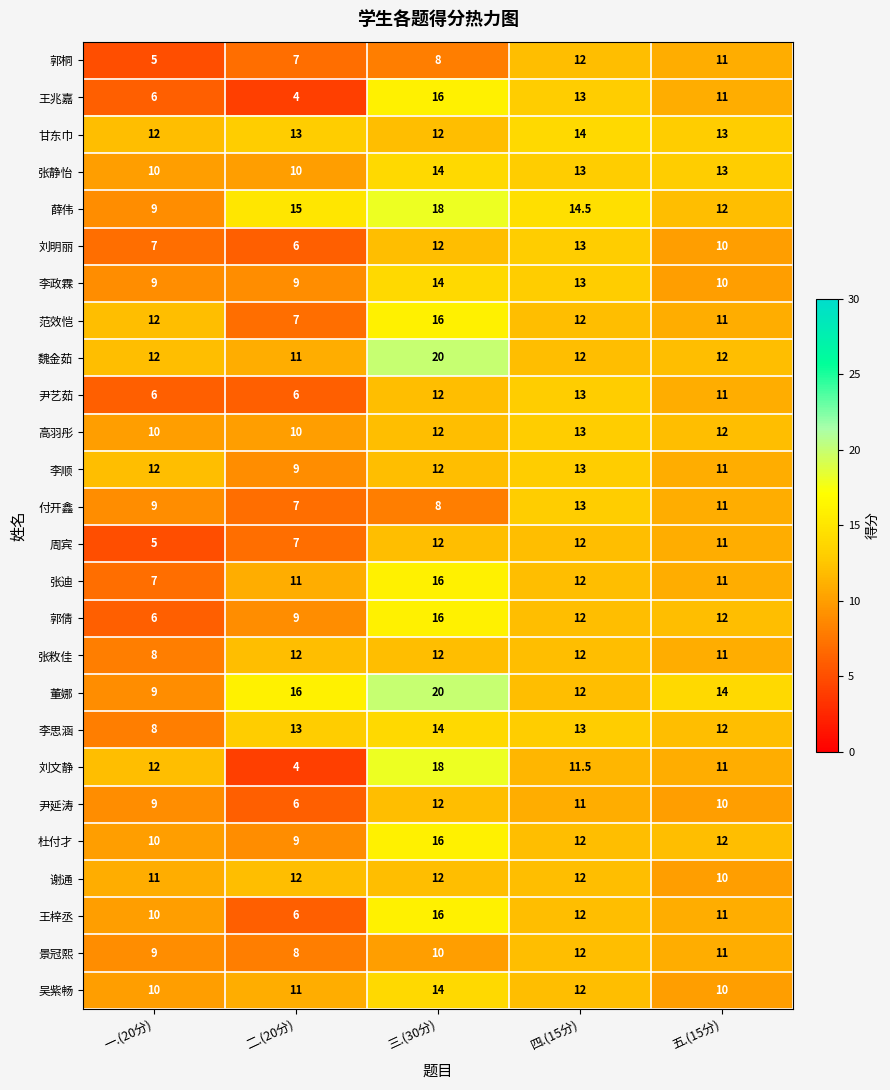

The value of 吴紫畅 at 一.(20分) is 10.0. True or false?

True